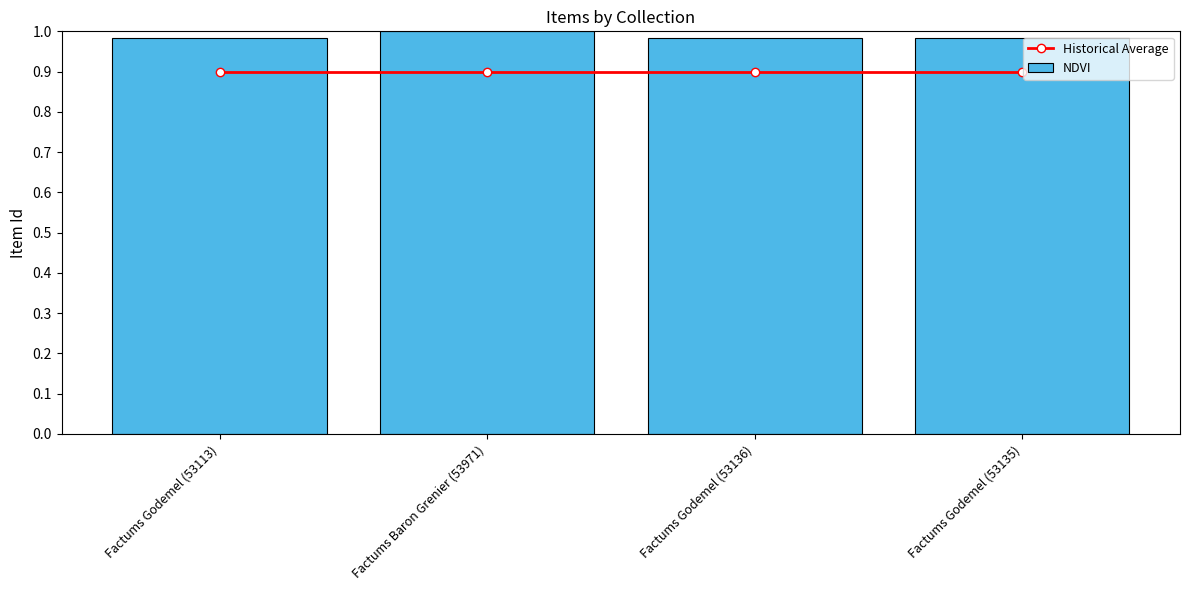

What is the sum of the NDVI values at Factums Baron Grenier (53971) and Factums Godemel (53113)?

2.0